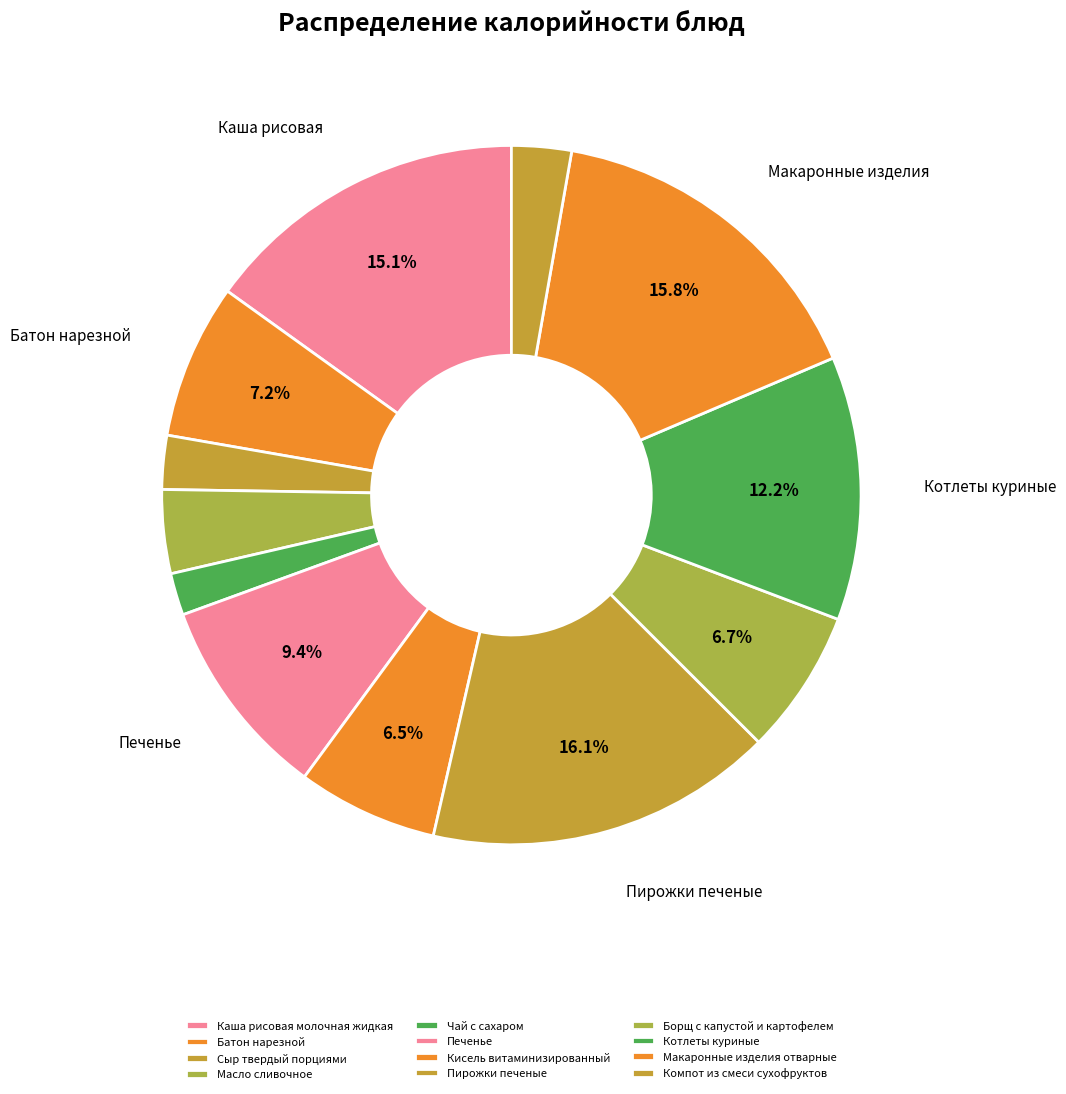

Rank the categories by value from lowest to highest.

Чай с сахаром, Сыр твердый порциями, Компот из смеси сухофруктов, Масло сливочное, Кисель витаминизированный, Борщ с капустой и картофелем, Батон нарезной, Печенье, Котлеты куриные, Каша рисовая молочная жидкая, Макаронные изделия отварные, Пирожки печеные